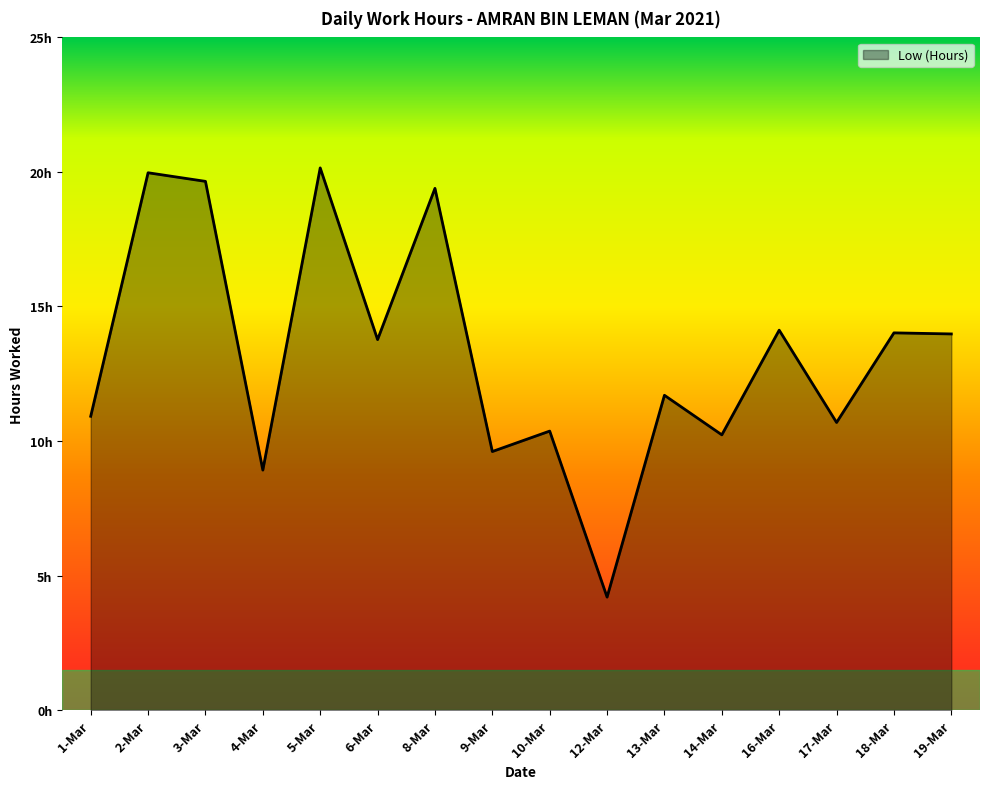

List the labels in order of value, largest first.

5-Mar, 2-Mar, 3-Mar, 8-Mar, 16-Mar, 18-Mar, 19-Mar, 6-Mar, 13-Mar, 1-Mar, 17-Mar, 10-Mar, 14-Mar, 9-Mar, 4-Mar, 12-Mar